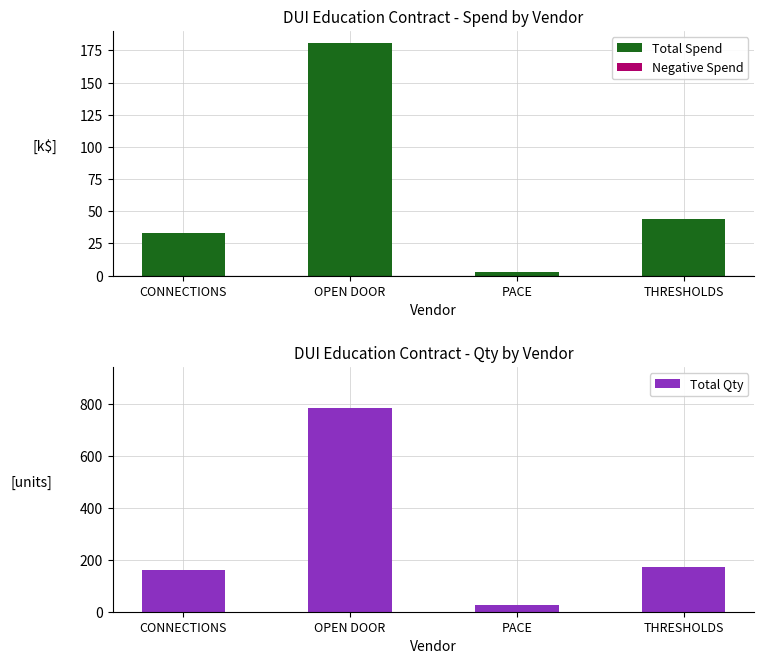

What is the difference between the highest and lowest values at OPEN DOOR?

603.9